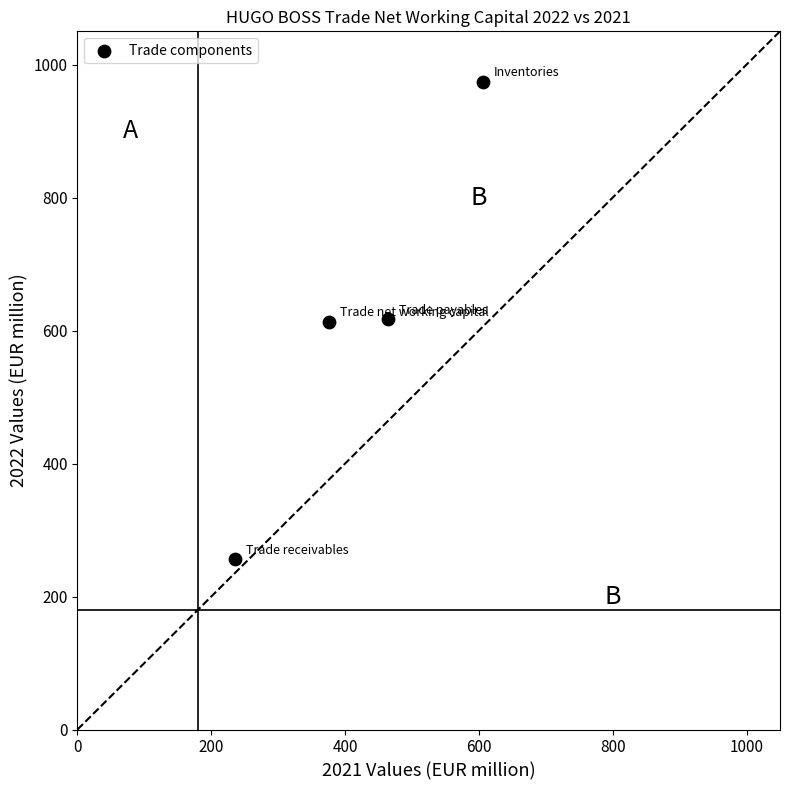

What is the range of Y values (max minus min)?

718